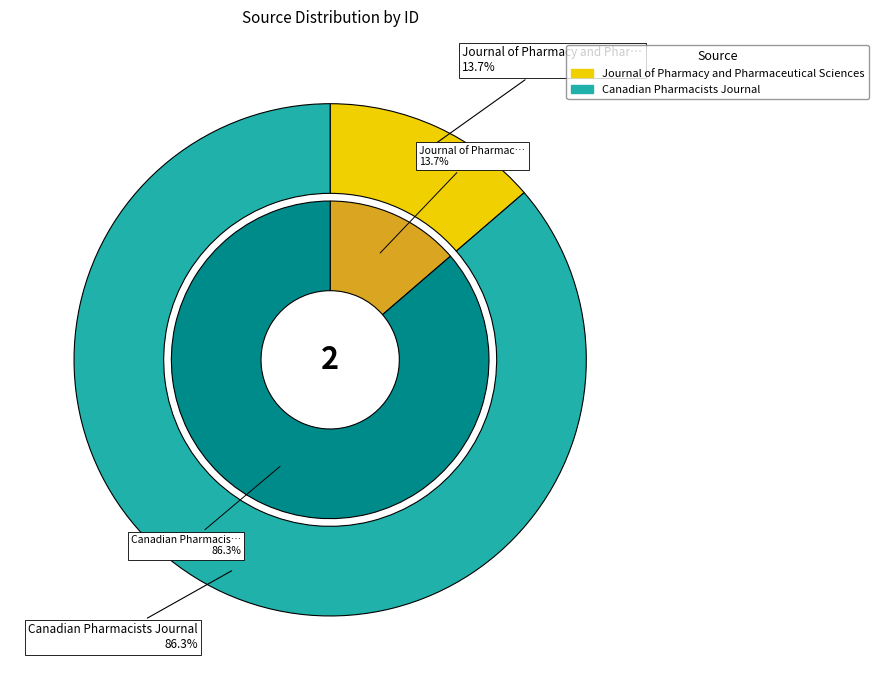

To the nearest percent, what percentage of the pie is Journal of Pharmacy and Pharmaceutical Sciences?

14%